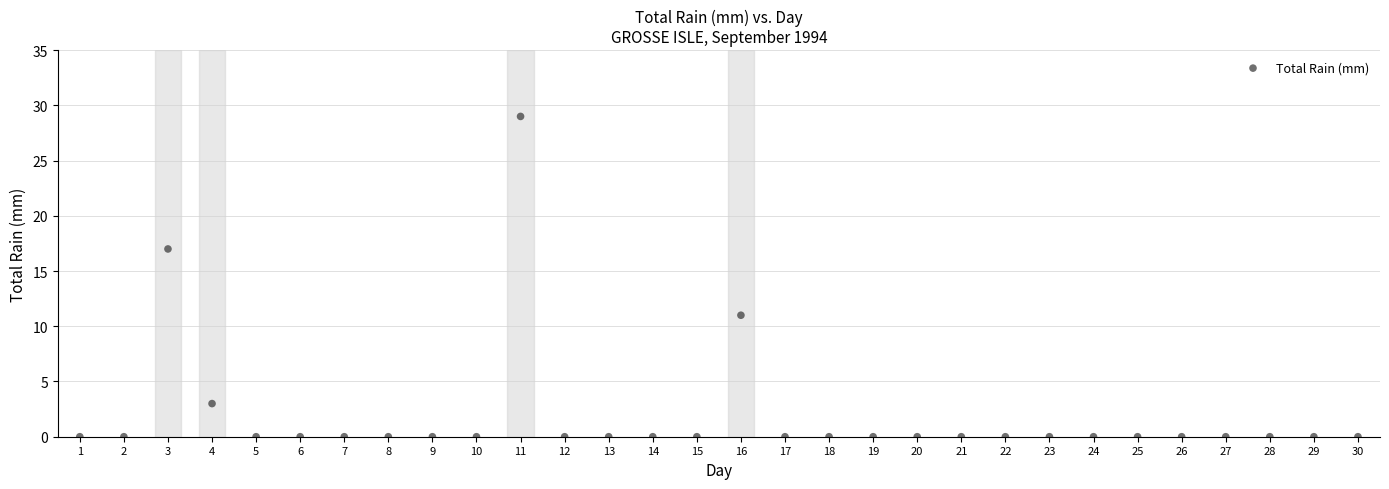

What is the range of X values (max minus min)?

29